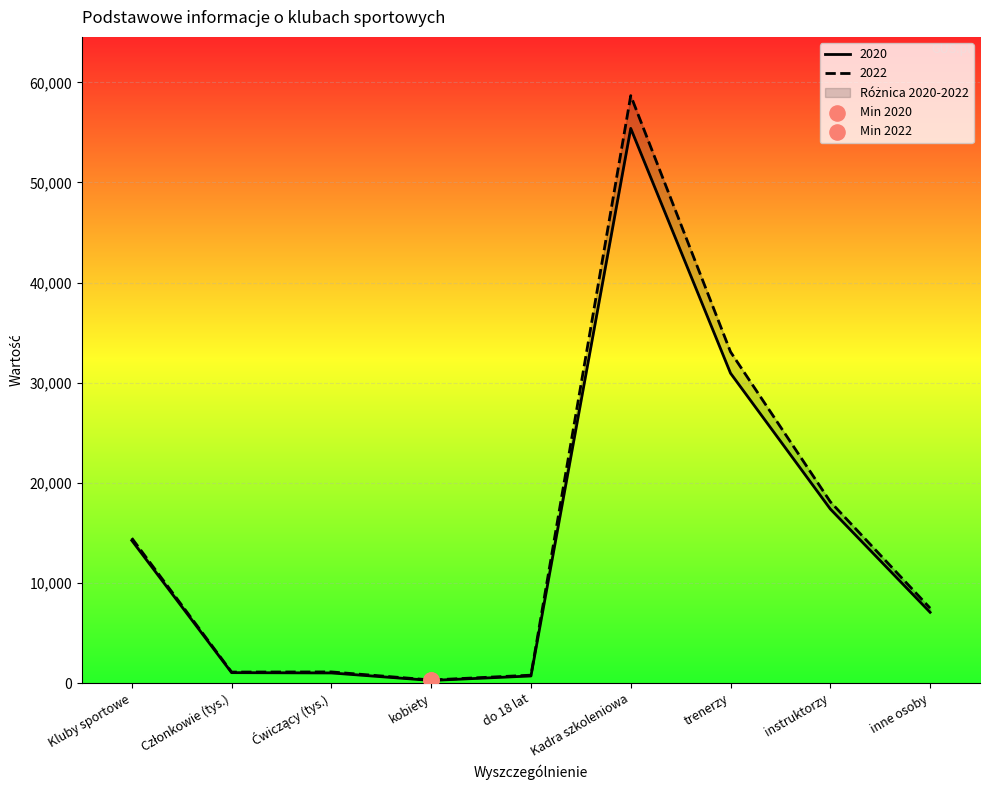

Which series reaches the maximum Y coordinate?

2022